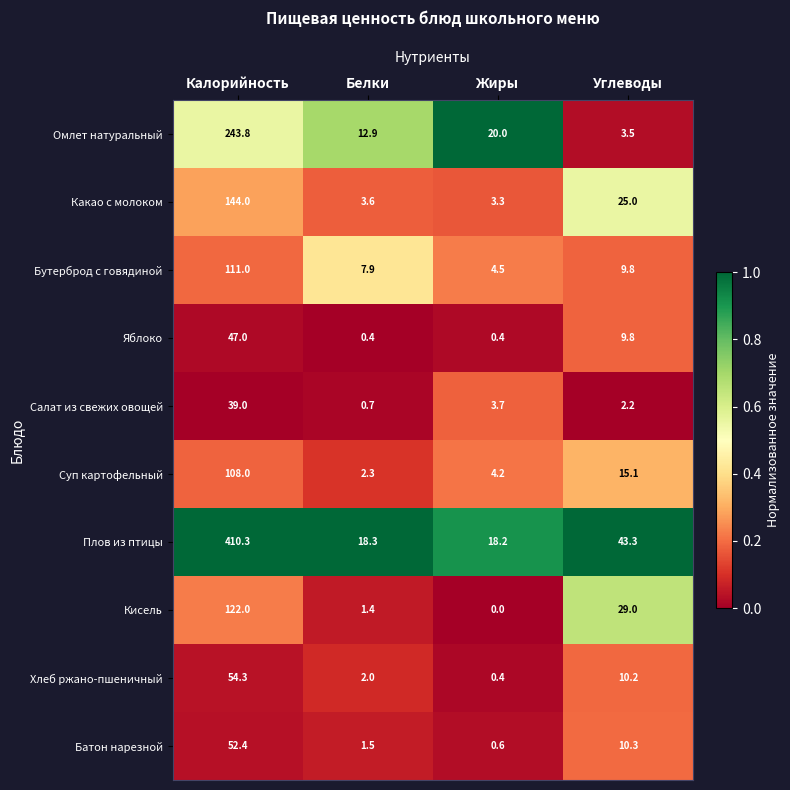

The Батон нарезной series shows 1.5 at Белки. True or false?

True